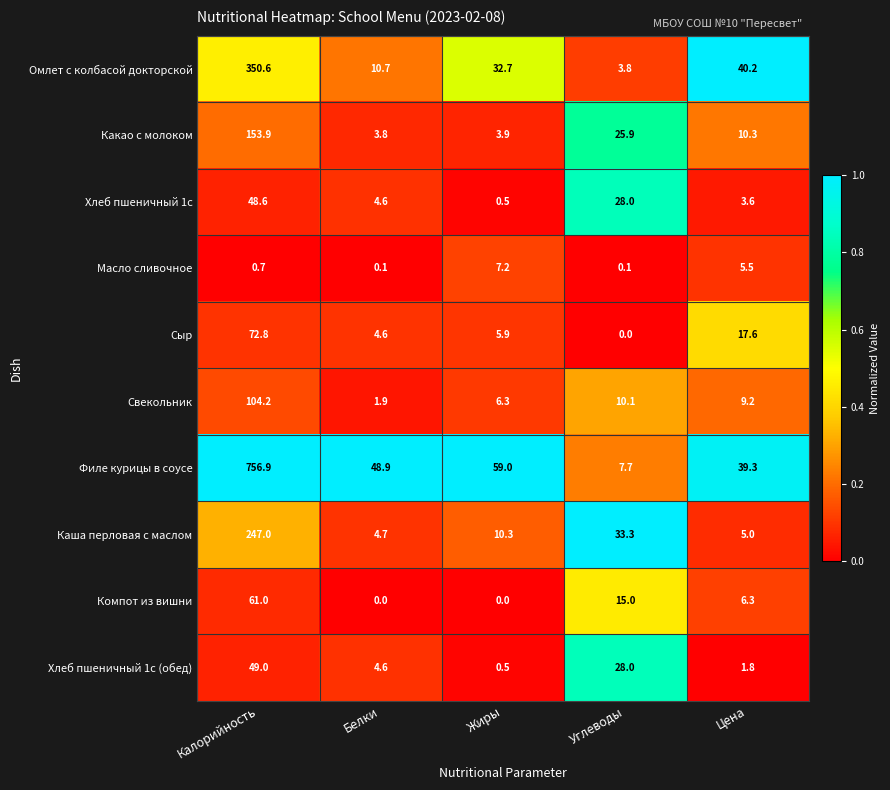

The Сыр series shows 17.6 at Цена. True or false?

True